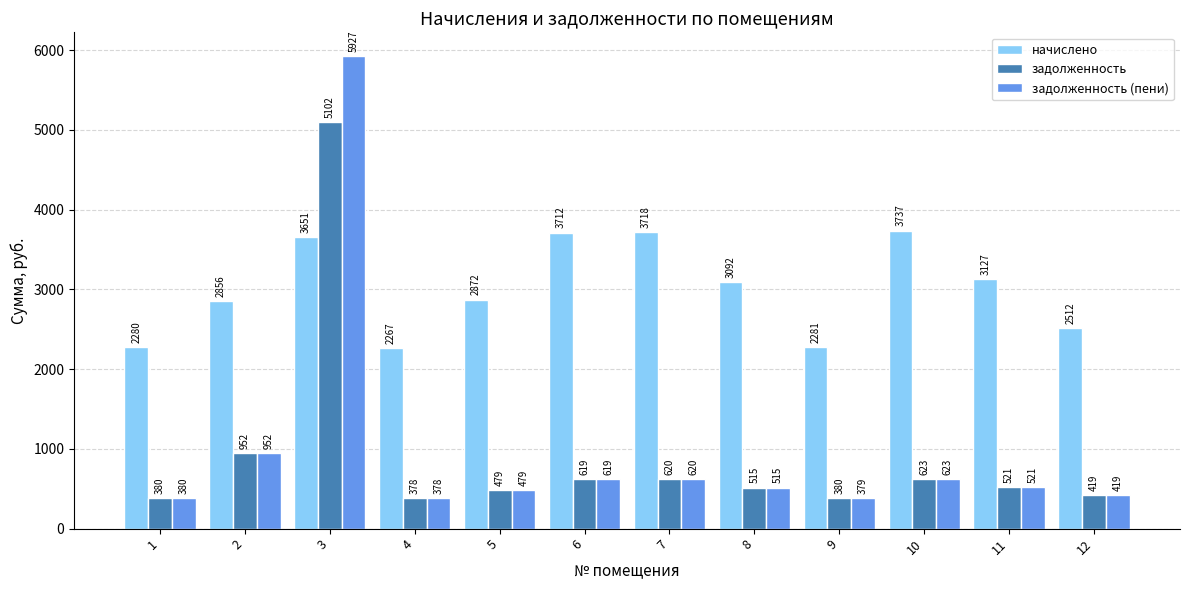

The задолженность (пени) series shows 131.9 at 1. True or false?

False